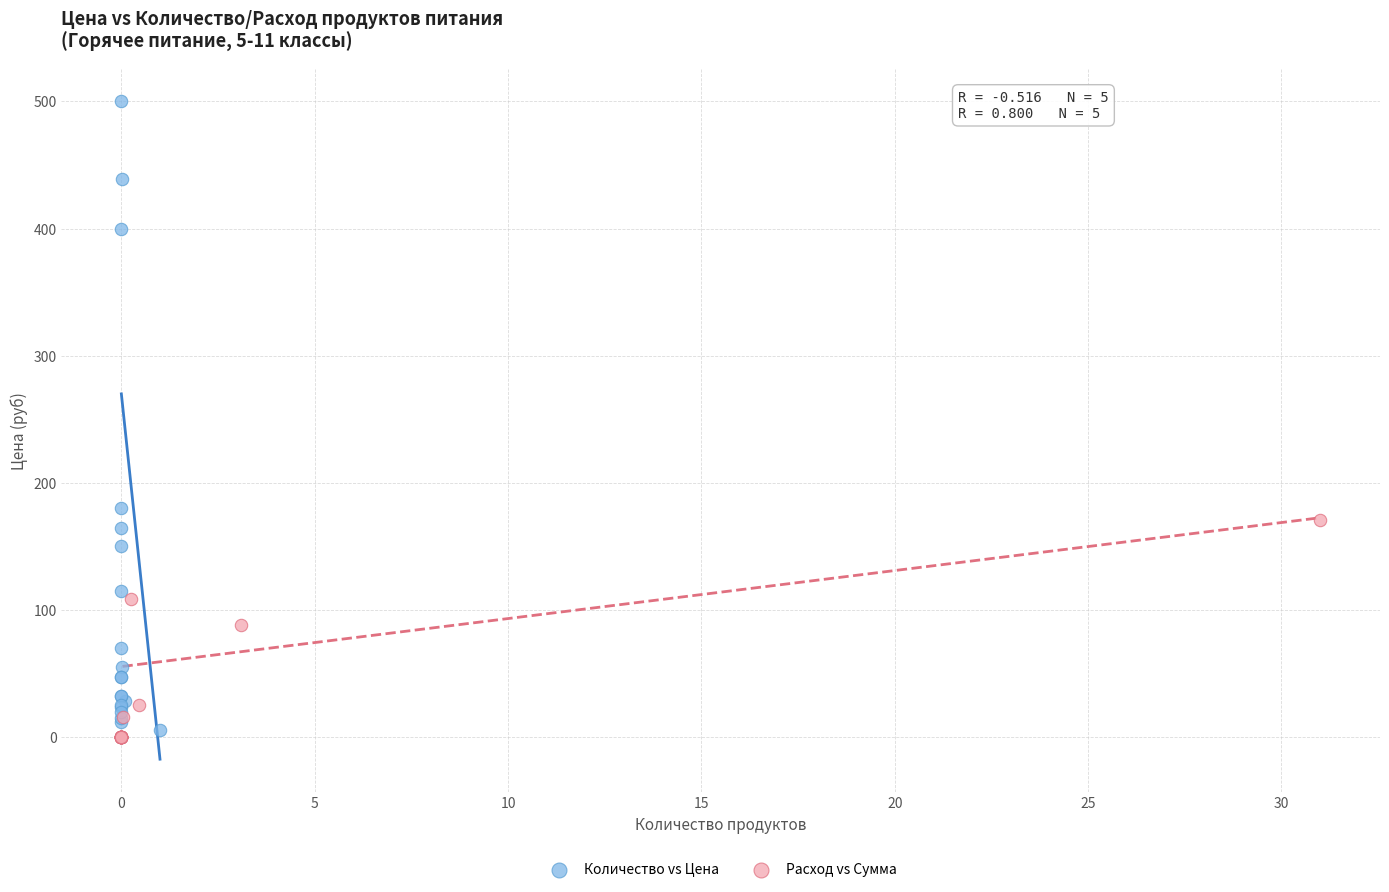

Which series reaches the maximum Y coordinate?

Количество vs Цена